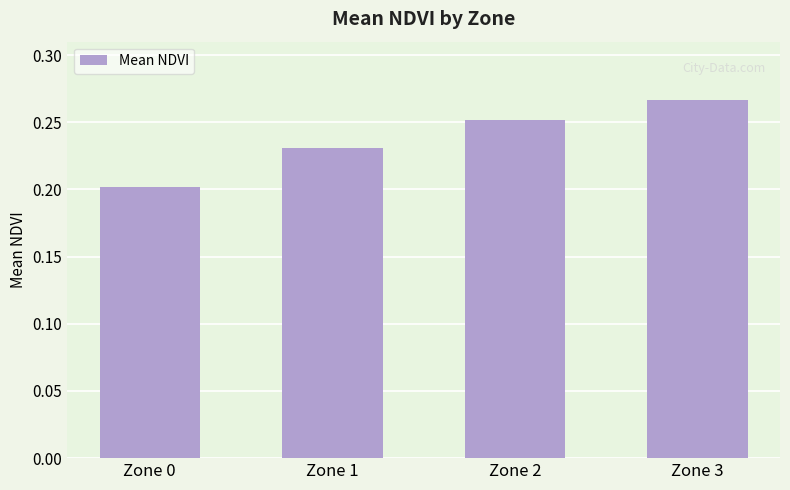

What is the change in value from Zone 0 to Zone 3?

+0.1